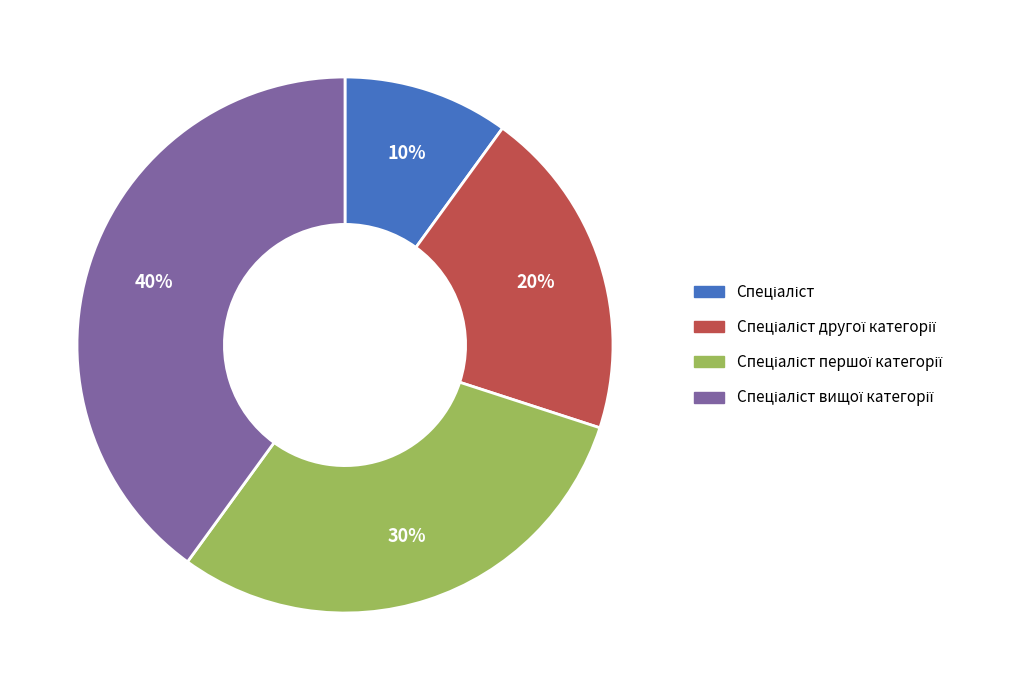

To the nearest percent, what is the average slice percentage?

25%